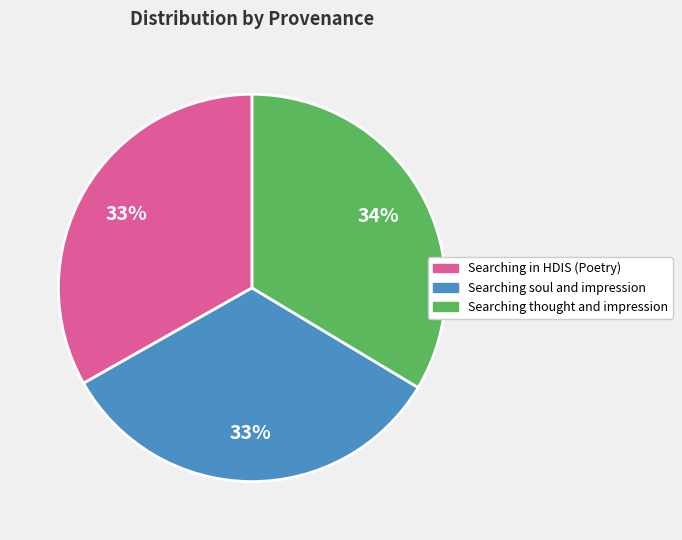

What is the ratio of the value at Searching in HDIS (Poetry) to the value at Searching thought and impression?

1.0